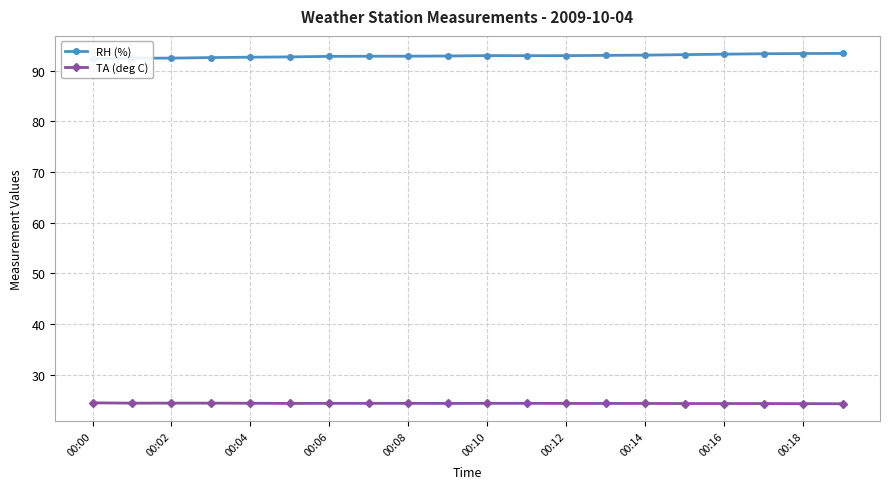

At which category is the sum across all series the highest?

19